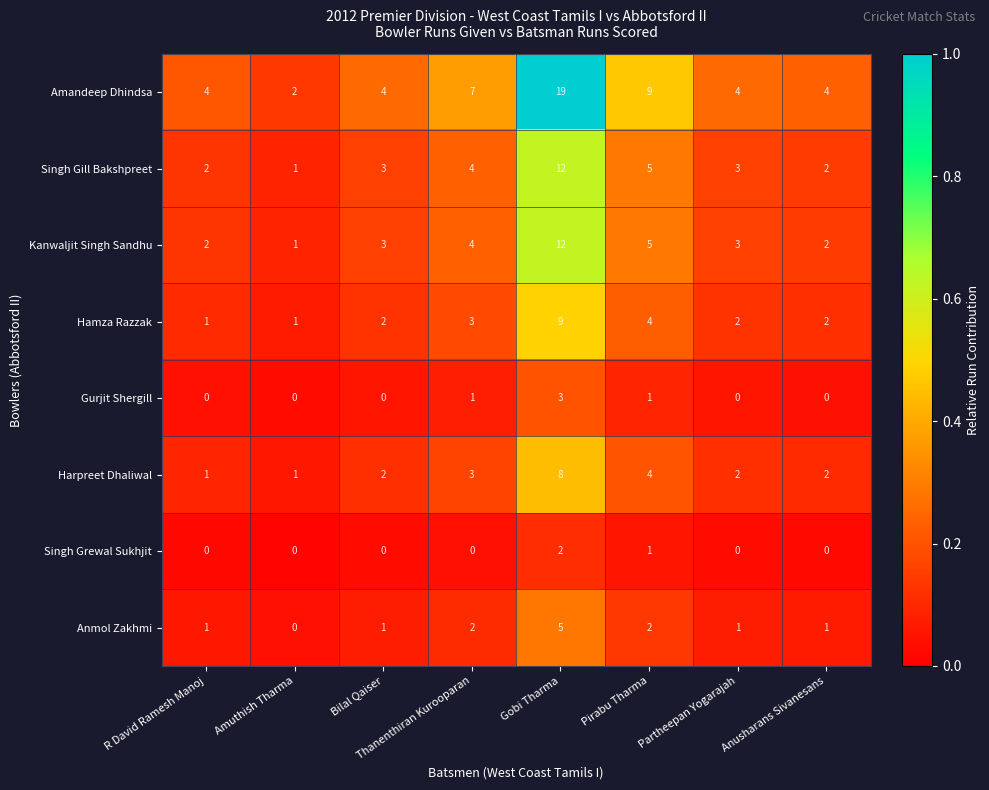

Which label corresponds to the largest value in the chart?

Gobi Tharma